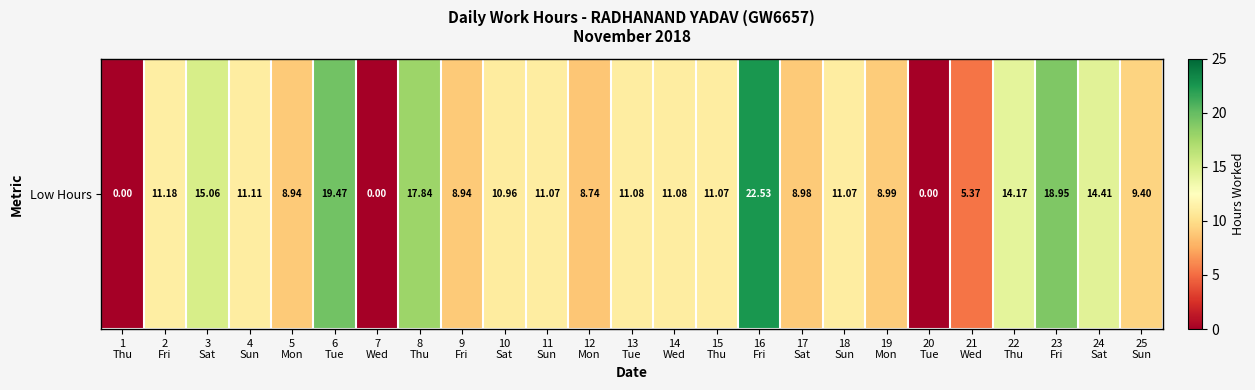

What is the average value?

10.8